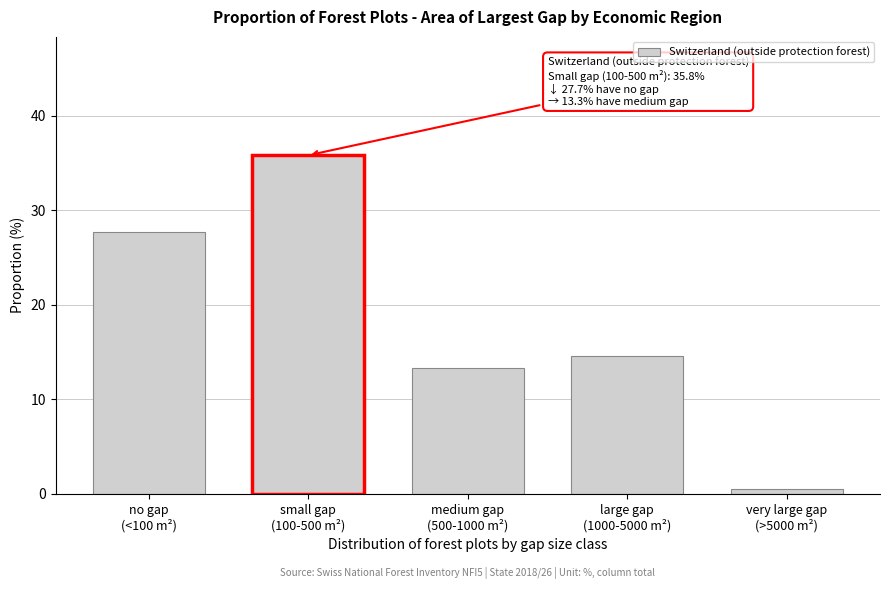

Reading left to right, list all the values displayed in this chart.

27.7	35.8	13.3	14.6	0.5